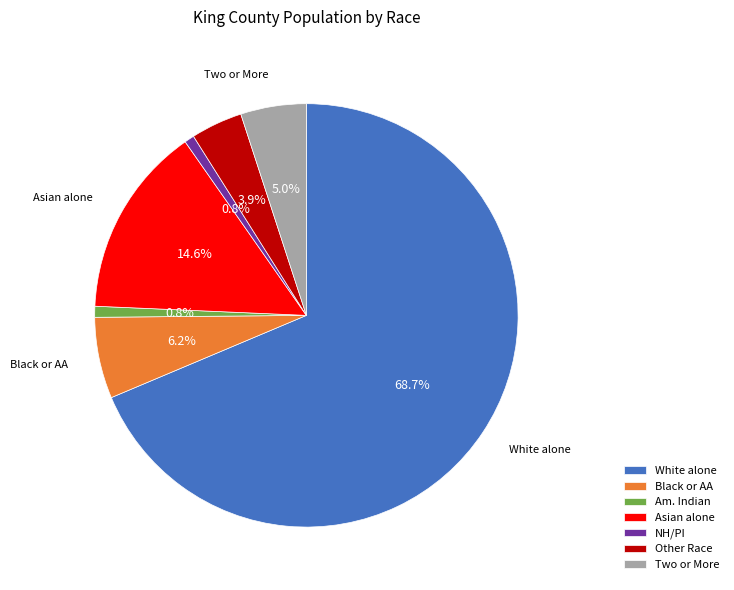

Which slice is the largest?

White alone